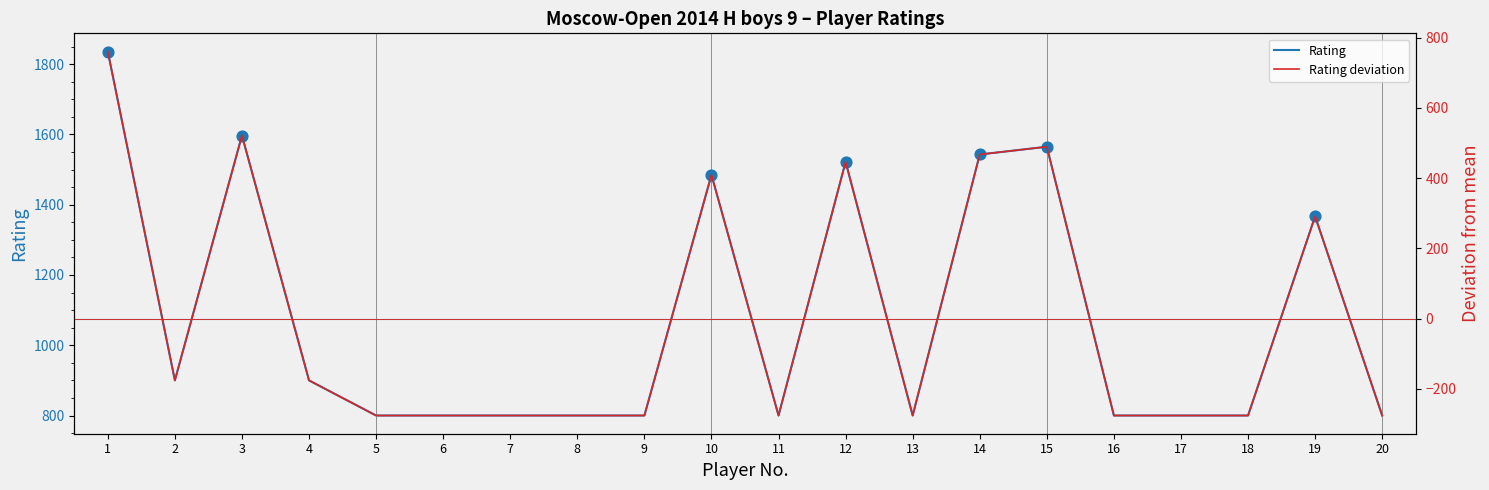

Which series has the largest total across all categories?

Rating